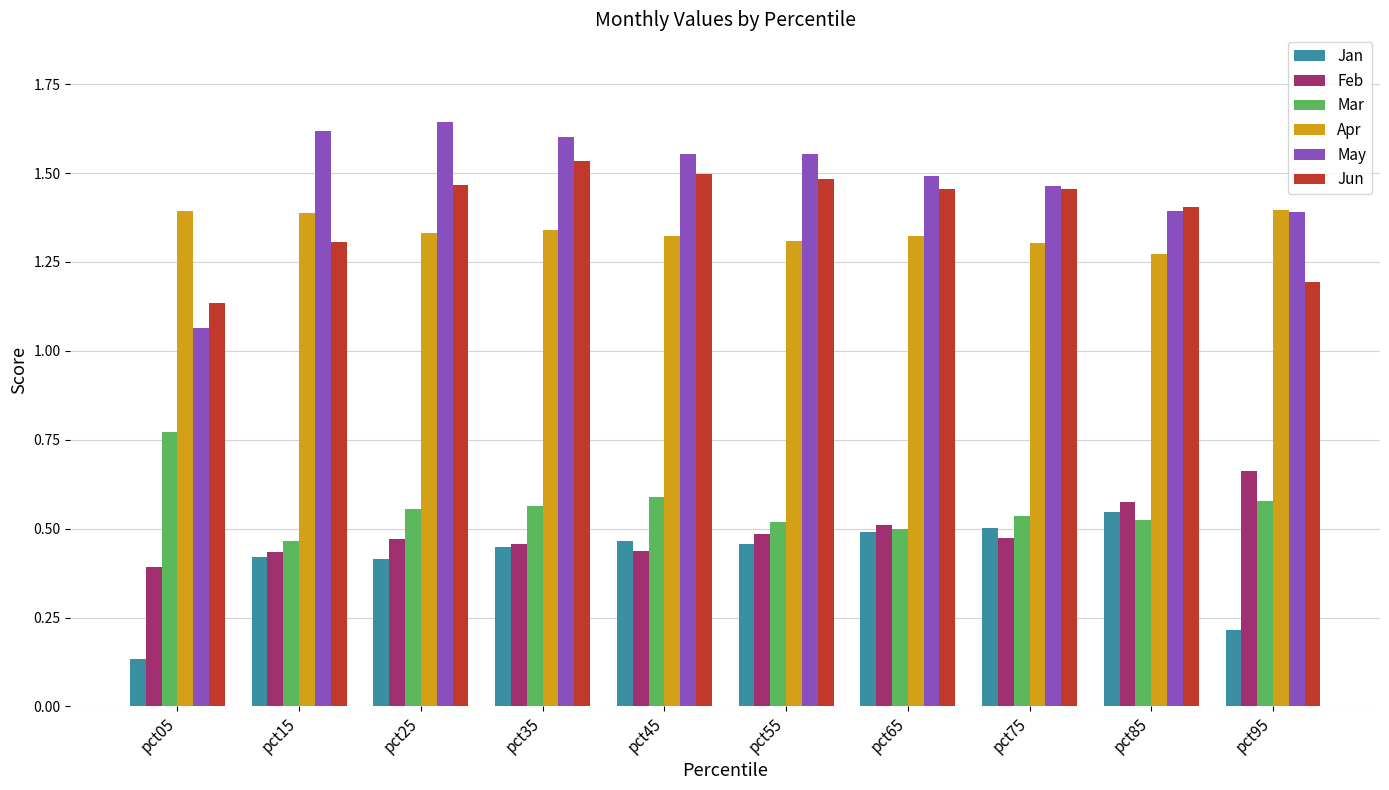

Which series has the largest total across all categories?

May